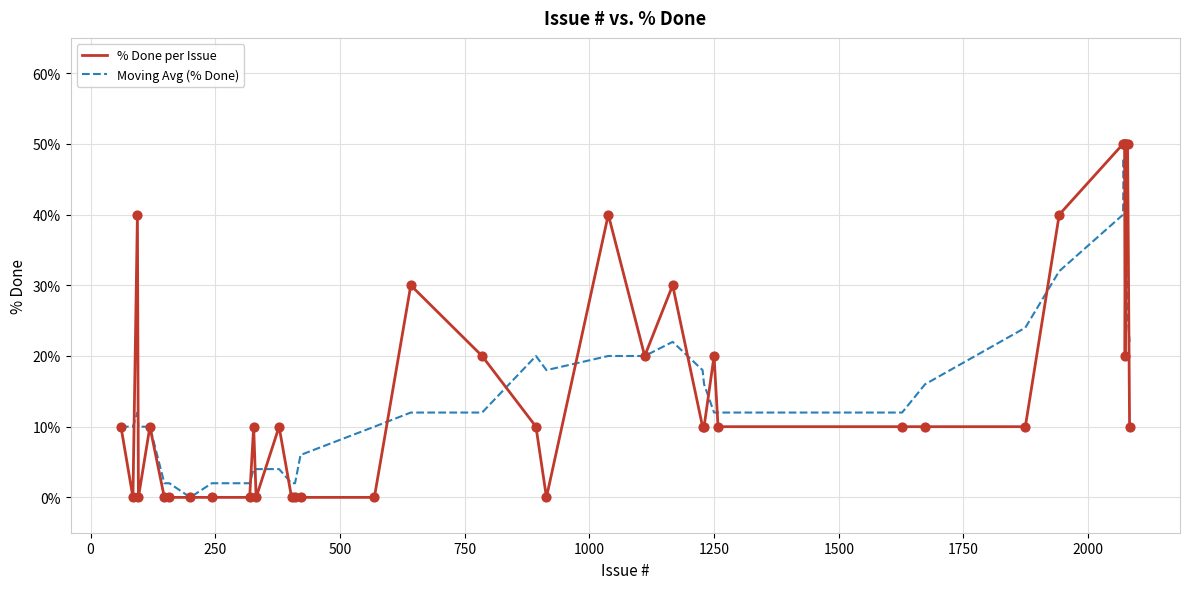

Which series has the widest spread of values?

% Done per Issue